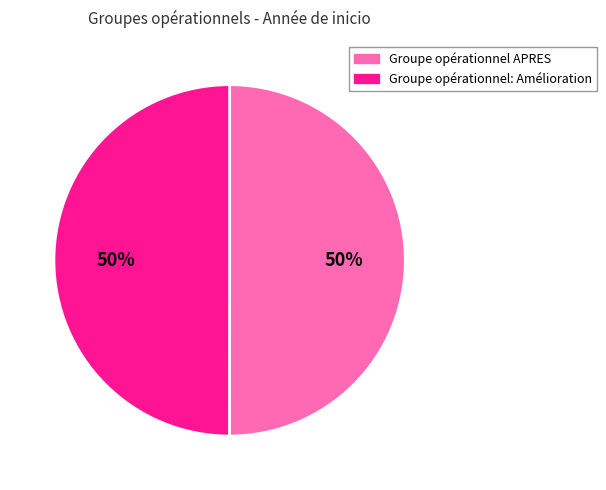

Approximately how many times larger is the value at Groupe opérationnel APRES compared to Groupe opérationnel: Amélioration?

1.0